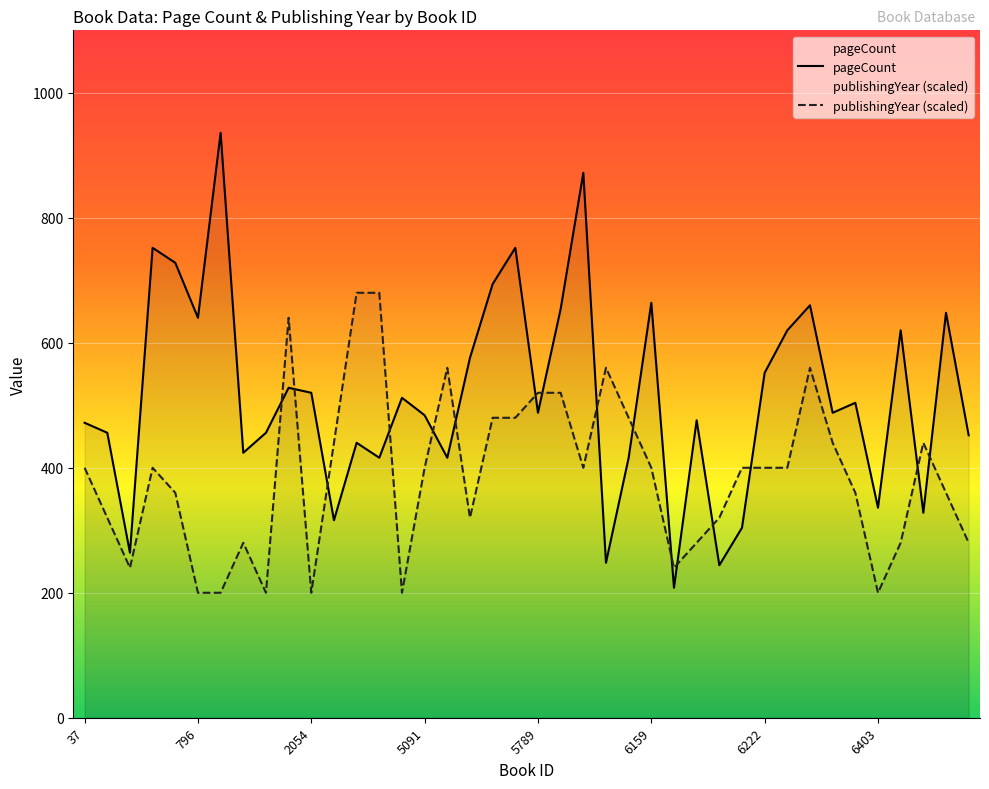

What is the highest value of the pageCount series?

936